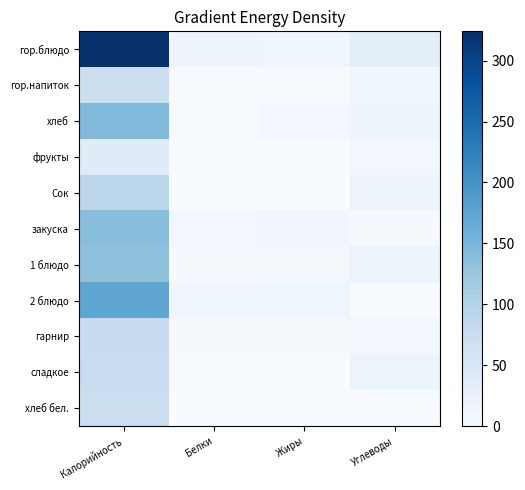

How many data points does each series have?

4